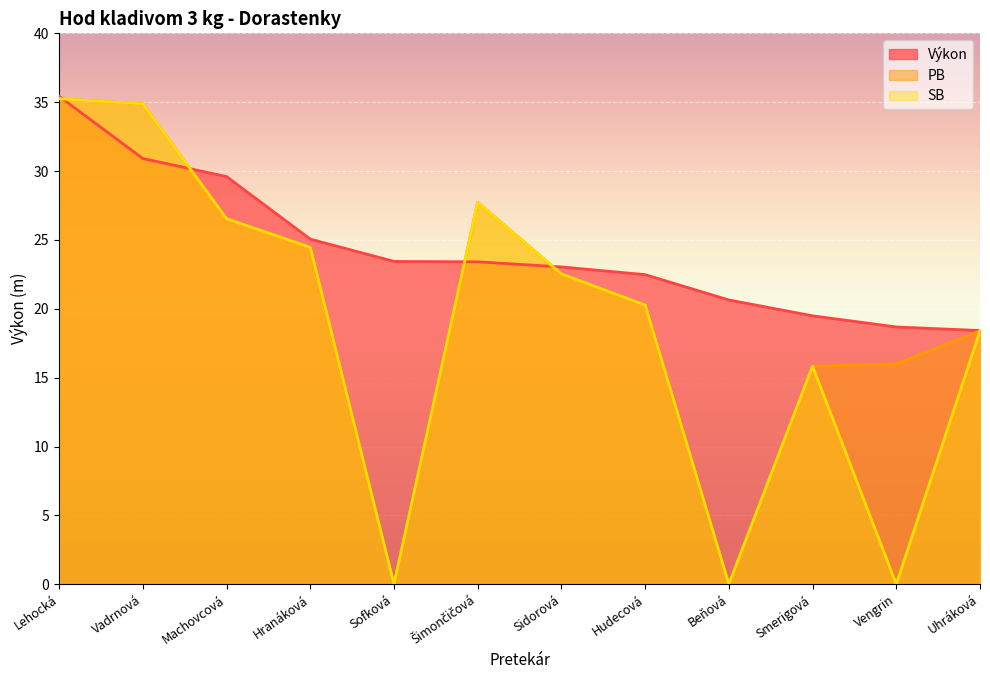

Between which two adjacent categories do SB and Výkon first intersect?

Lehocká and Vadrnová